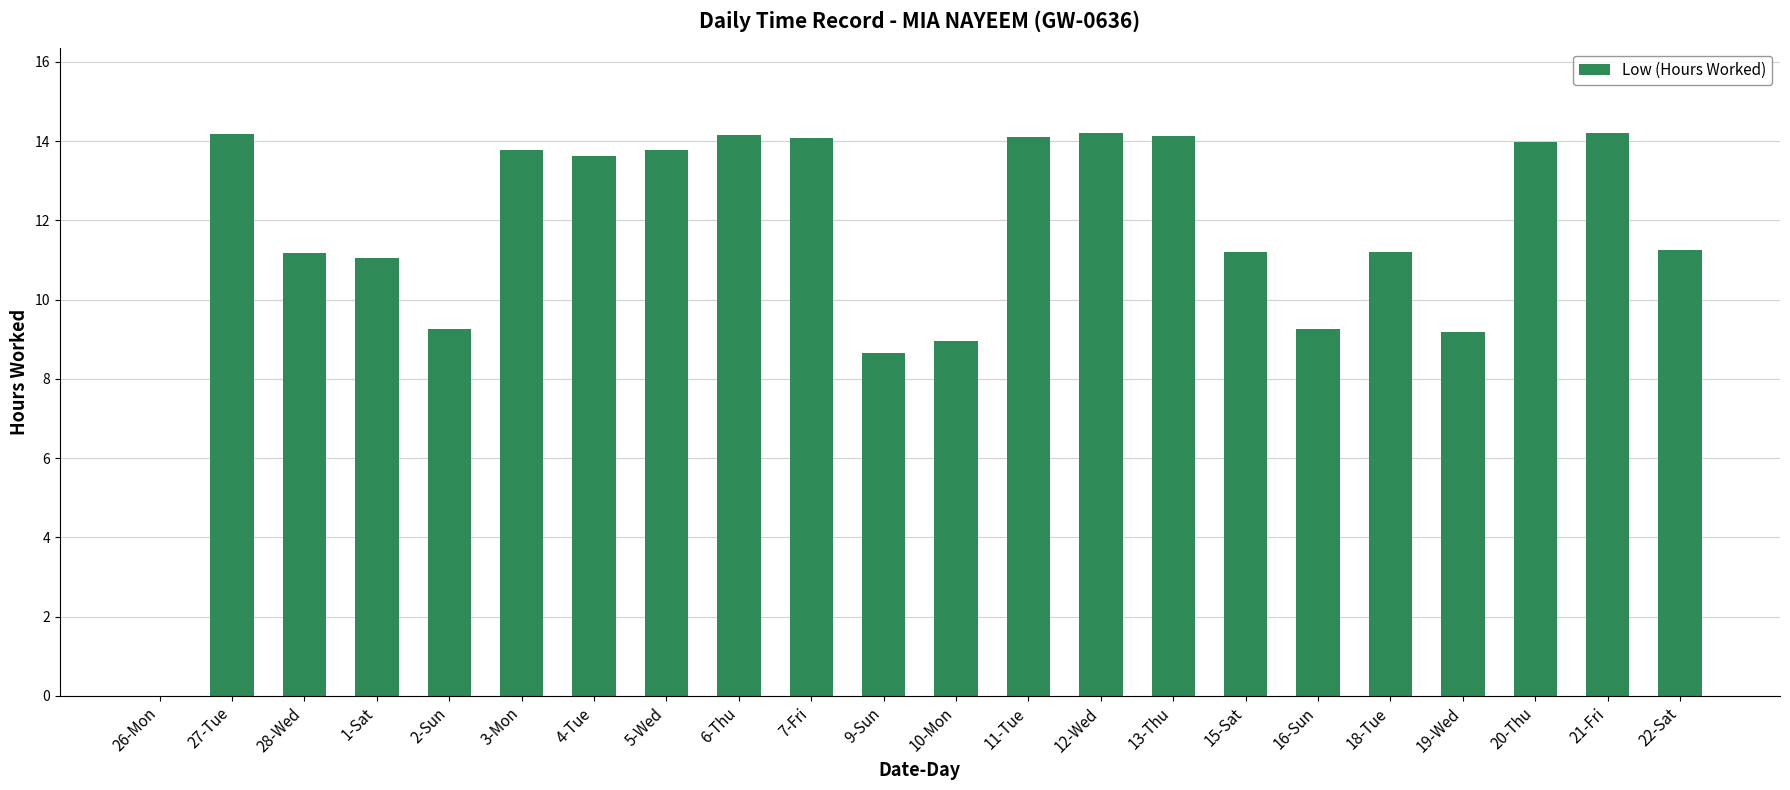

The chart shows a value of 23.0 at 20-Thu. True or false?

False